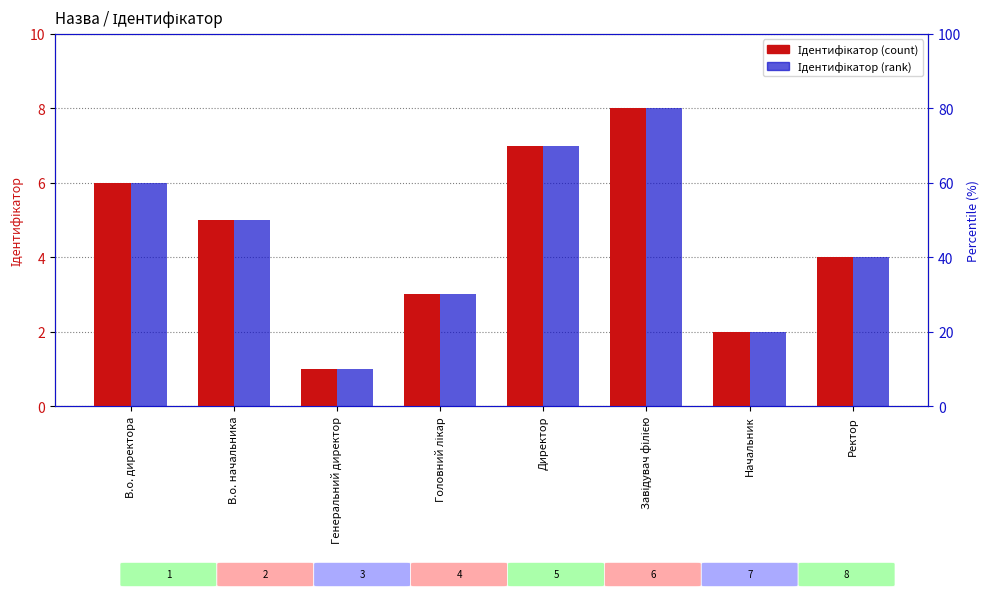

What is the total value across all series at В.о. начальника?

10